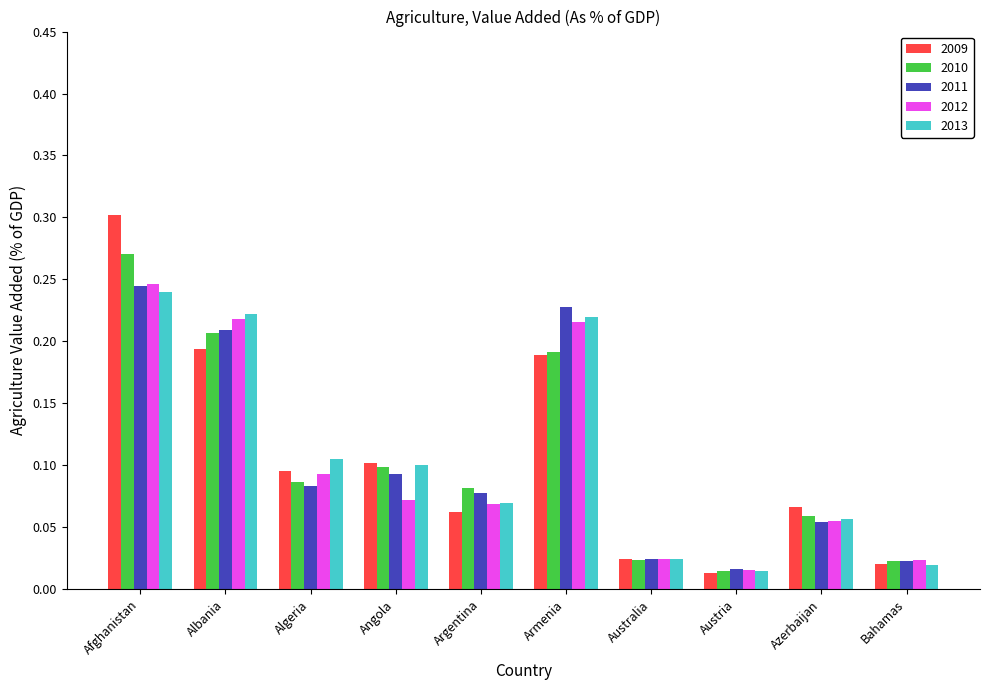

Which category has the highest value in the 2009 series?

Afghanistan